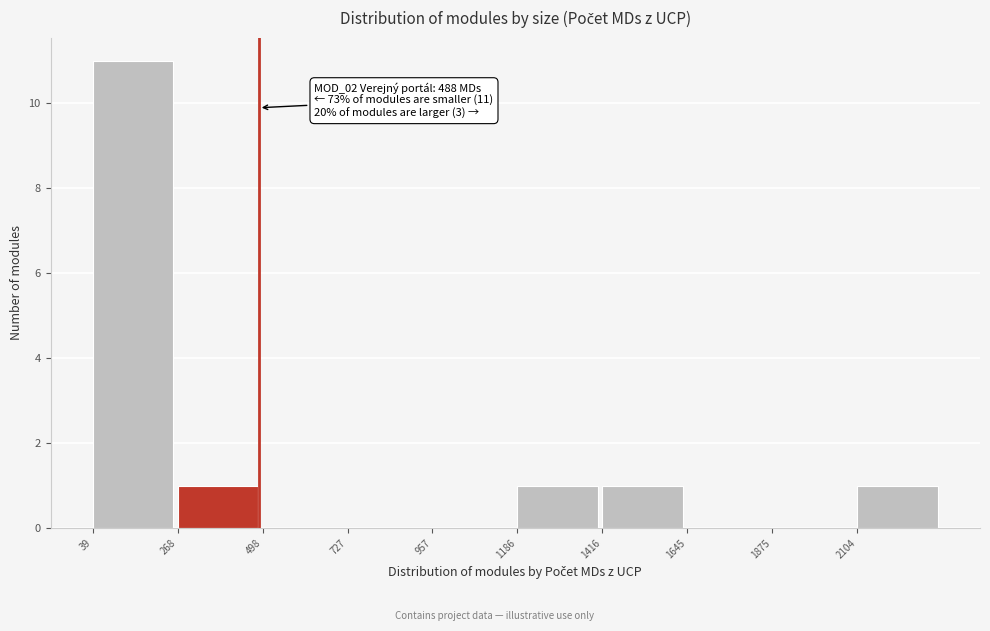

Over which range of the x-axis is the bar tallest?

50 to 250